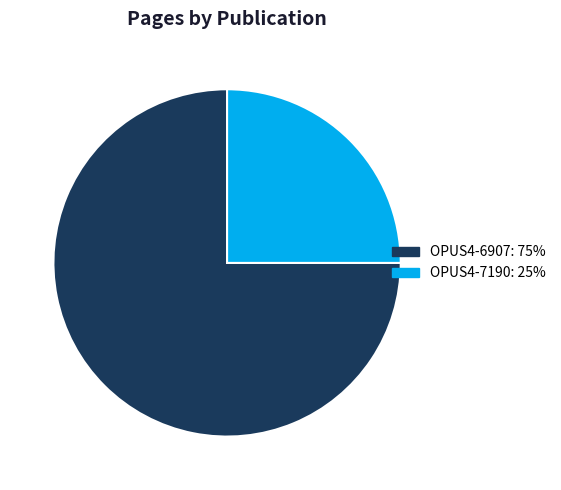

Combined, do OPUS4-7190: 25% and OPUS4-6907: 75% account for over 50%?

Yes